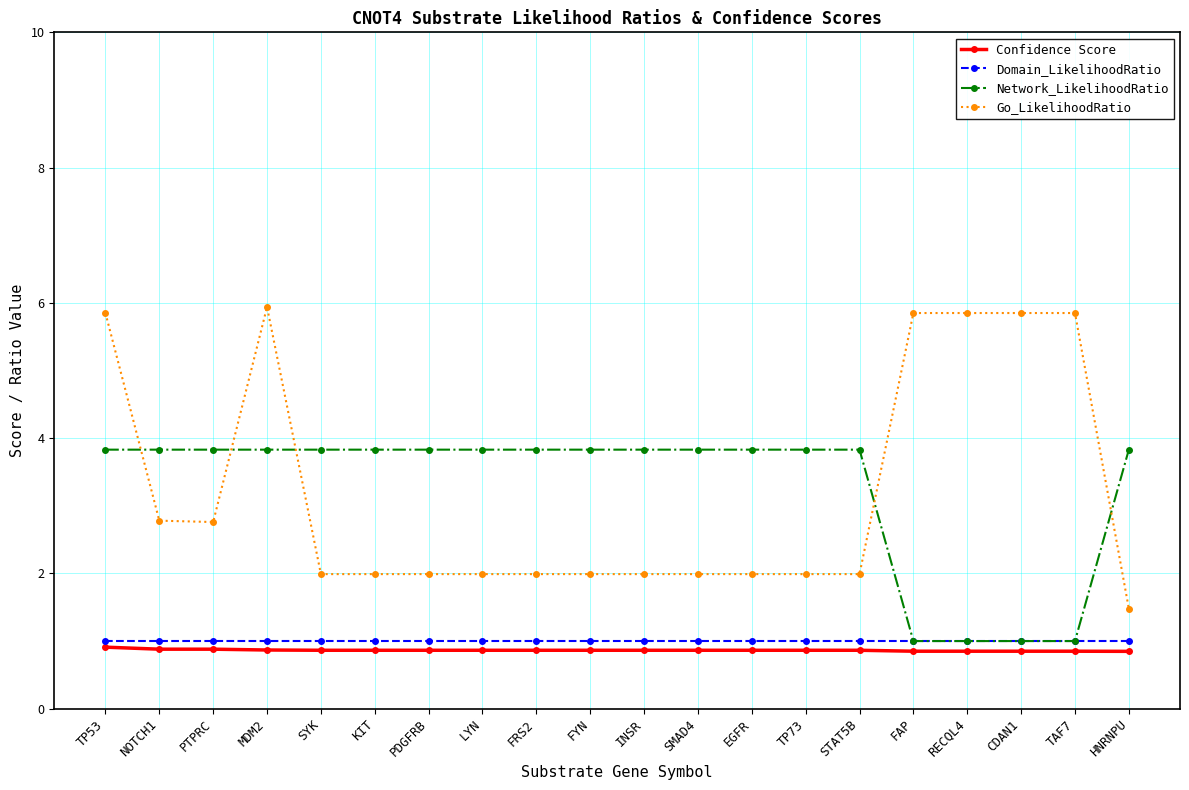

What is the total value across all series at TP73?

7.7